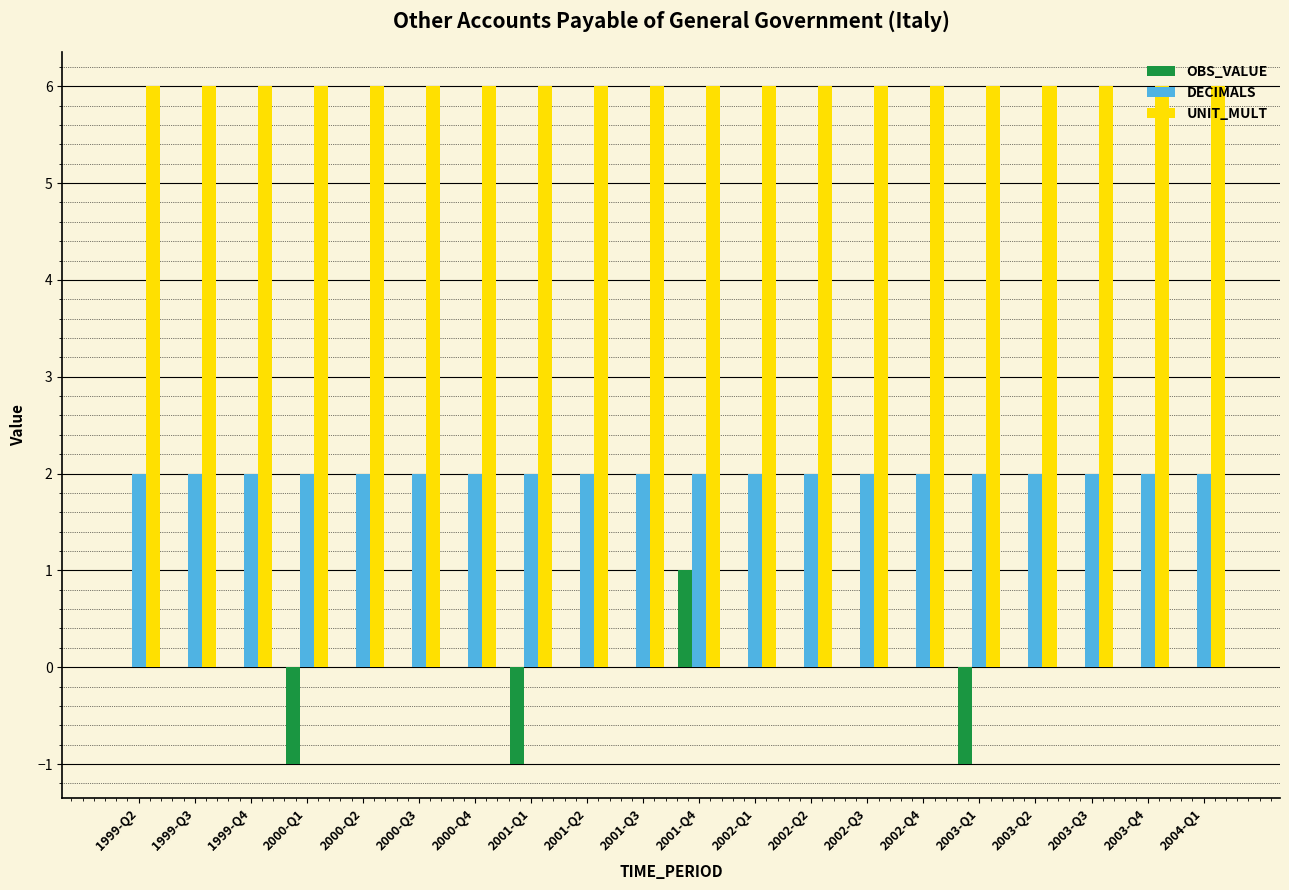

At which category is the sum across all series the highest?

2001-Q4